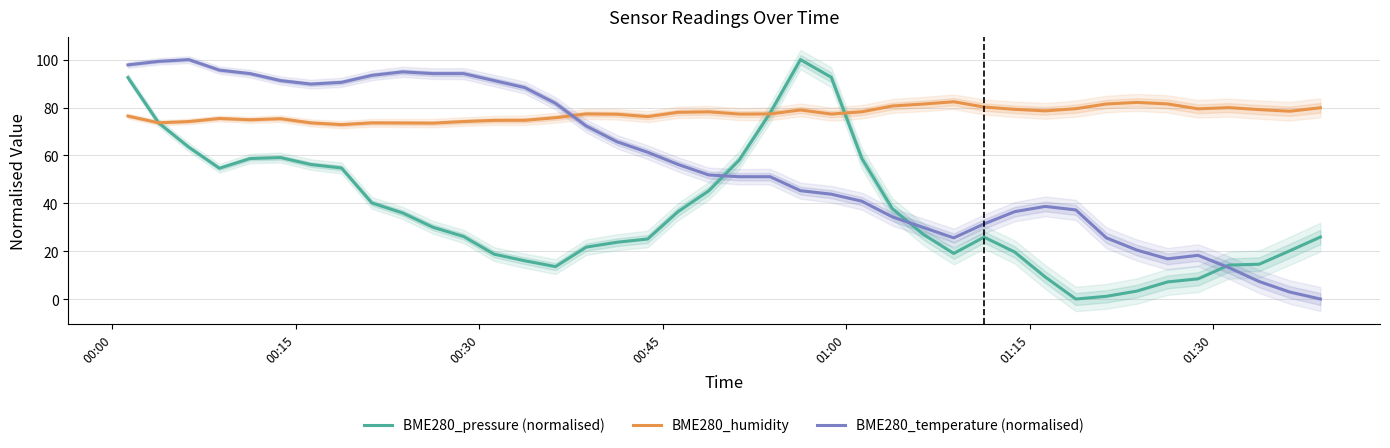

True or false: BME280_humidity has more than 0 interior local peaks.

True